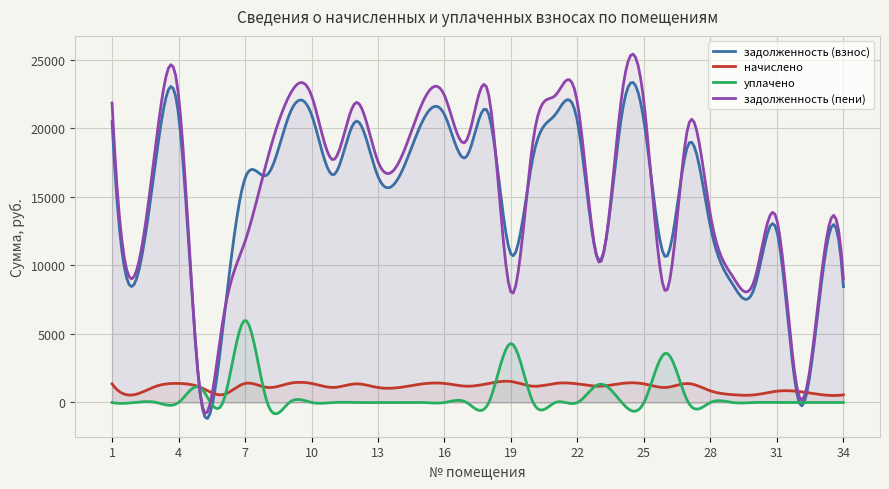

Reading left to right, list all the values displayed in this chart.

задолженность (взнос): 20492.6	8628.5	17976.0	21006.2	348.4	5398.8	16356.2	16604.5	21006.2	21006.2	16615.0	20518.3	16486.6	16615.0	20492.6	21006.2	17950.3	21006.2	10813.0	17950.3	21006.2	20492.6	10347.4	21006.2	20518.3	10621.5	18826.5	12814.3	8628.5	8448.7	12480.5	0.0	8628.5	8448.7
начислено: 1357.4	571.5	1190.7	1391.4	1098.8	571.5	1391.4	1099.9	1391.4	1391.4	1100.5	1359.1	1092.0	1100.5	1357.4	1391.4	1189.0	1391.4	1530.9	1189.0	1391.4	1357.4	1189.0	1391.4	1359.1	1099.9	1379.5	848.8	571.5	559.6	826.7	799.5	571.5	559.6
уплачено: 0.0	0.0	0.0	0.0	1064.0	0.0	6000.0	0.0	0.0	0.0	0.0	0.0	0.0	0.0	0.0	0.0	0.0	0.0	4305.2	0.0	0.0	0.0	1333.0	0.0	0.0	3600.0	0.0	0.0	0.0	0.0	0.0	0.0	0.0	0.0
задолженность (пени): 21850.0	9200.0	19166.7	22397.7	383.3	5970.3	11747.7	17704.4	22397.7	22397.7	17715.5	21877.4	17578.6	17715.5	21850.0	22397.7	19139.3	22397.7	8038.7	19139.3	22397.7	21850.0	10203.4	22397.7	21877.4	8121.4	20206.0	13663.1	9200.0	9008.3	13307.2	436.0	9200.0	9008.3